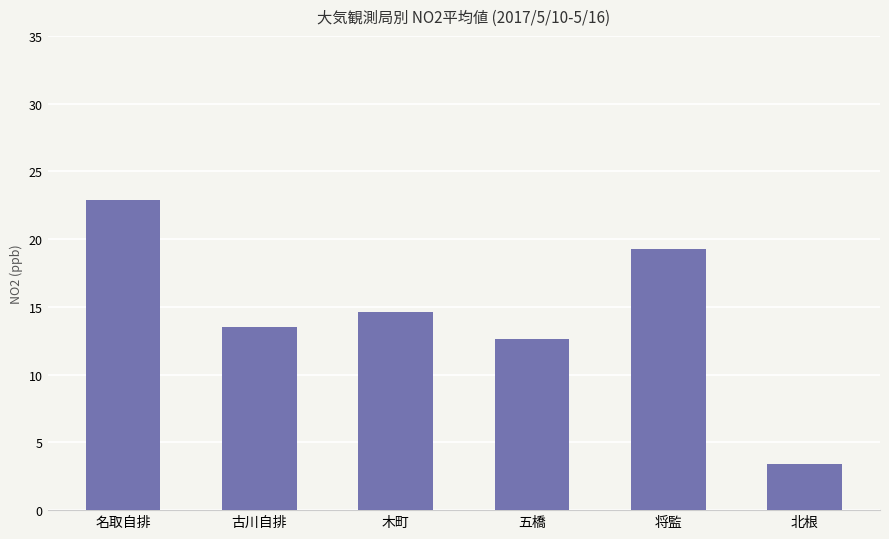

What is the greatest value displayed?

22.9